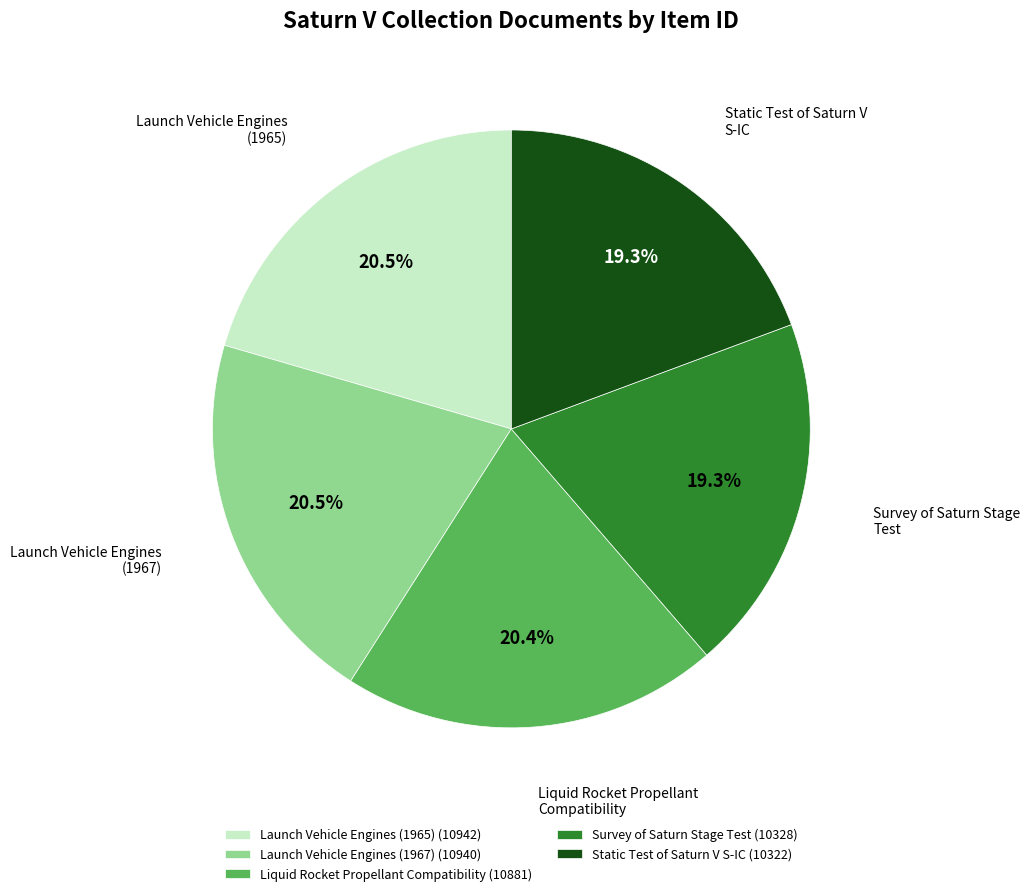

To the nearest percent, what is the difference between the largest and smallest slice percentages?

1%